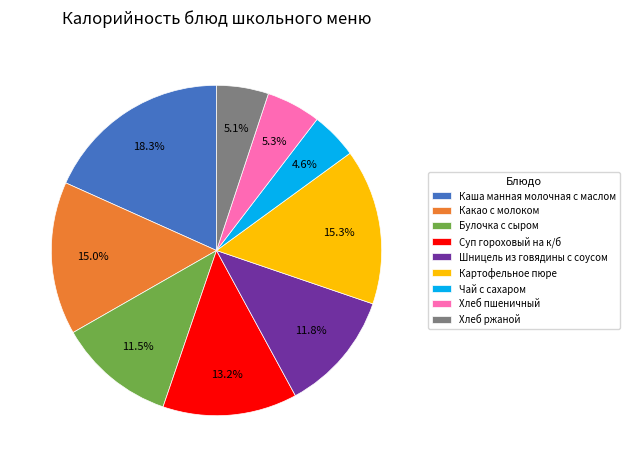

To the nearest percent, what percentage of the pie is Чай с сахаром?

5%